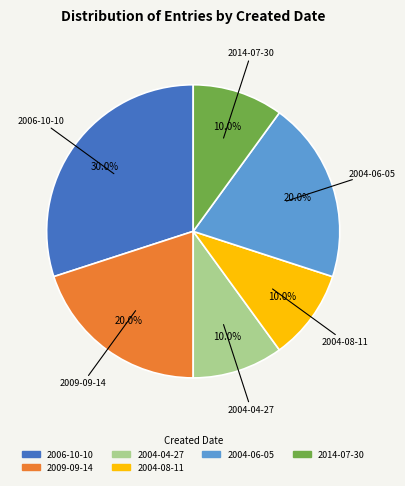

Which category has the biggest portion of the pie?

2006-10-10